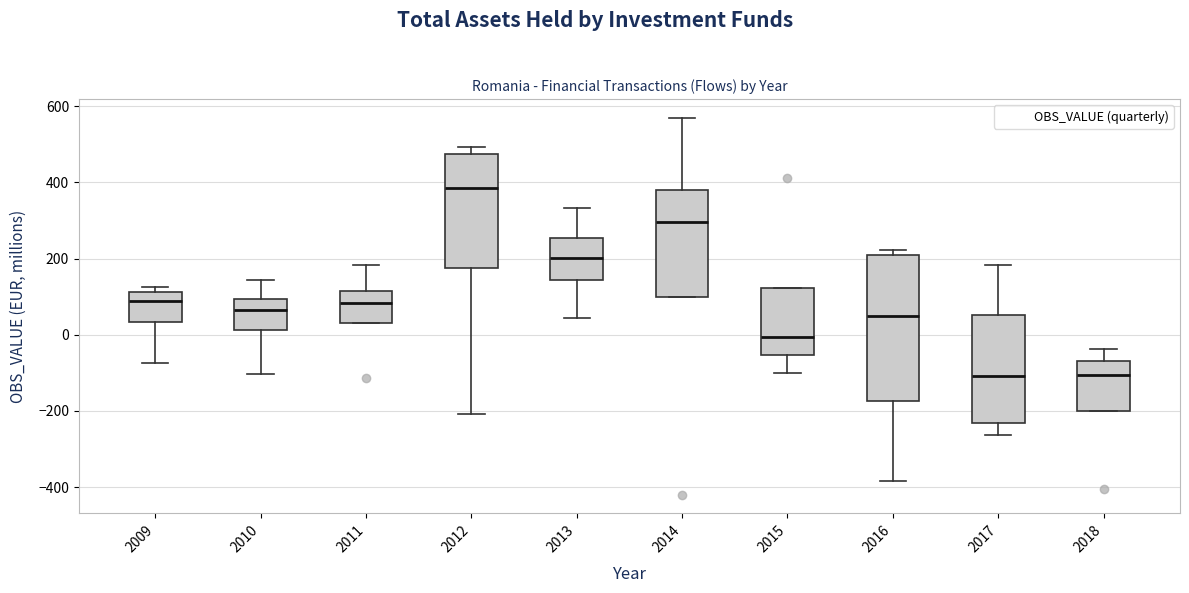

Reading left to right, transcribe this box plot: for each box, give where its median line is, the range the box spans, and where its two whiskers end, as read against the y-axis. The values are not printed on the chart, so give them approximately, as read against the axis.

2009: median 80, box 40 to 120, whiskers -80 to 120 (just above the box's upper edge)
2010: median 60, box 20 to 100, whiskers -100 to 140
2011: median 80, box 20 to 120, whiskers 20 to 180
2012: median 380, box 180 to 480, whiskers -200 to 500
2013: median 200, box 140 to 260, whiskers 40 to 340
2014: median 300, box 100 to 380, whiskers 100 to 560
2015: median 0, box -60 to 120, whiskers -100 to 120
2016: median 40, box -180 to 200, whiskers -380 to 220
2017: median -100, box -240 to 60, whiskers -260 to 180
2018: median -100, box -200 to -60, whiskers -200 to -40